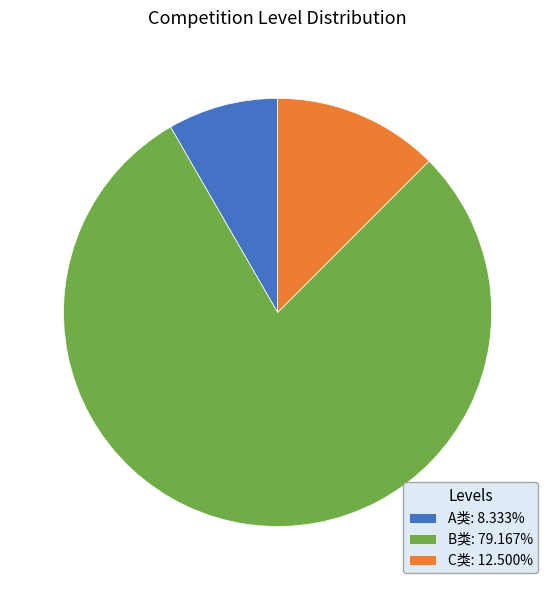

Is the sum of C类: 12.500% and A类: 8.333% greater than half?

No